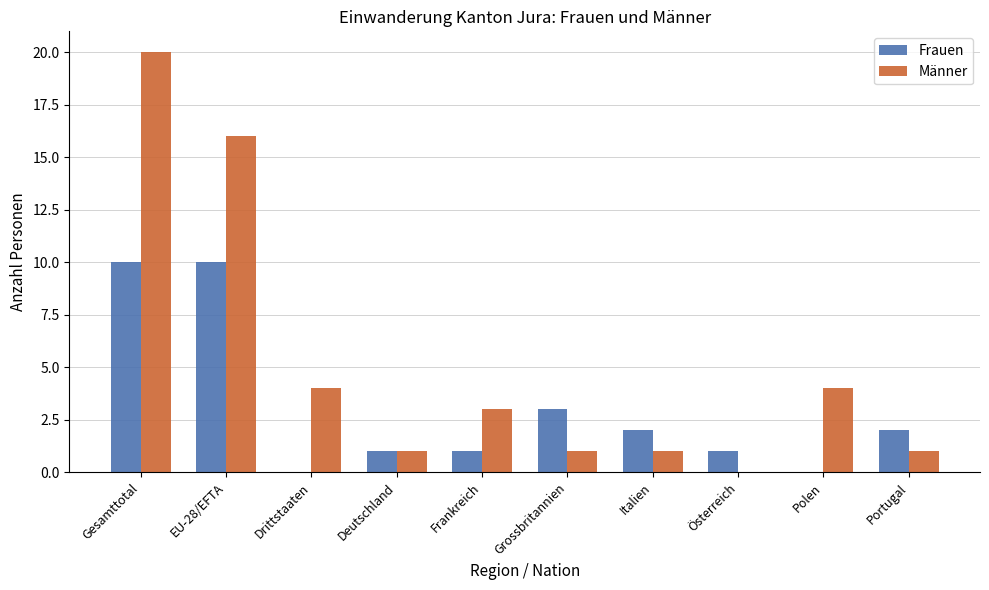

Which category has the highest value across all series?

Gesamttotal